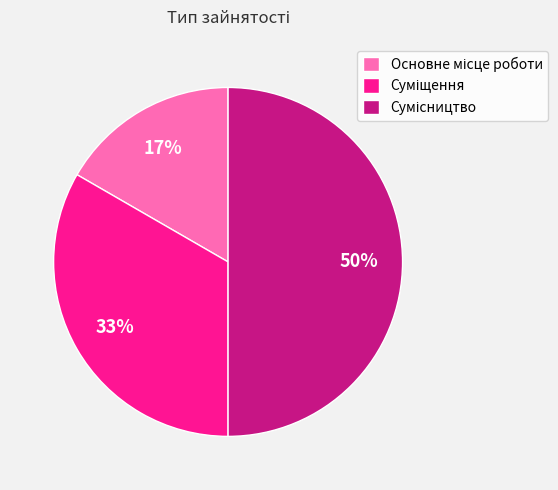

To the nearest percent, what is the difference between the largest and smallest slice percentages?

33%